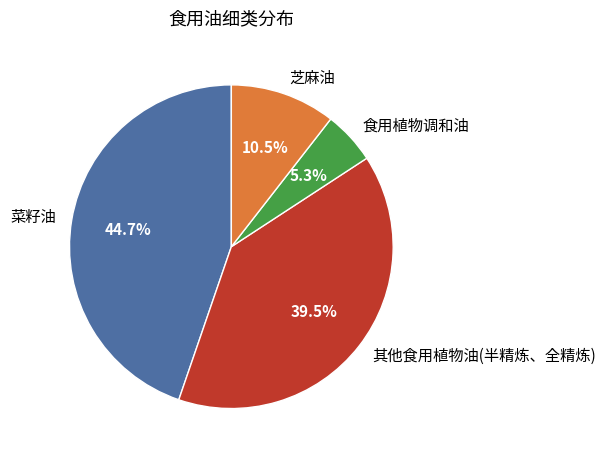

Which slice is the largest?

菜籽油